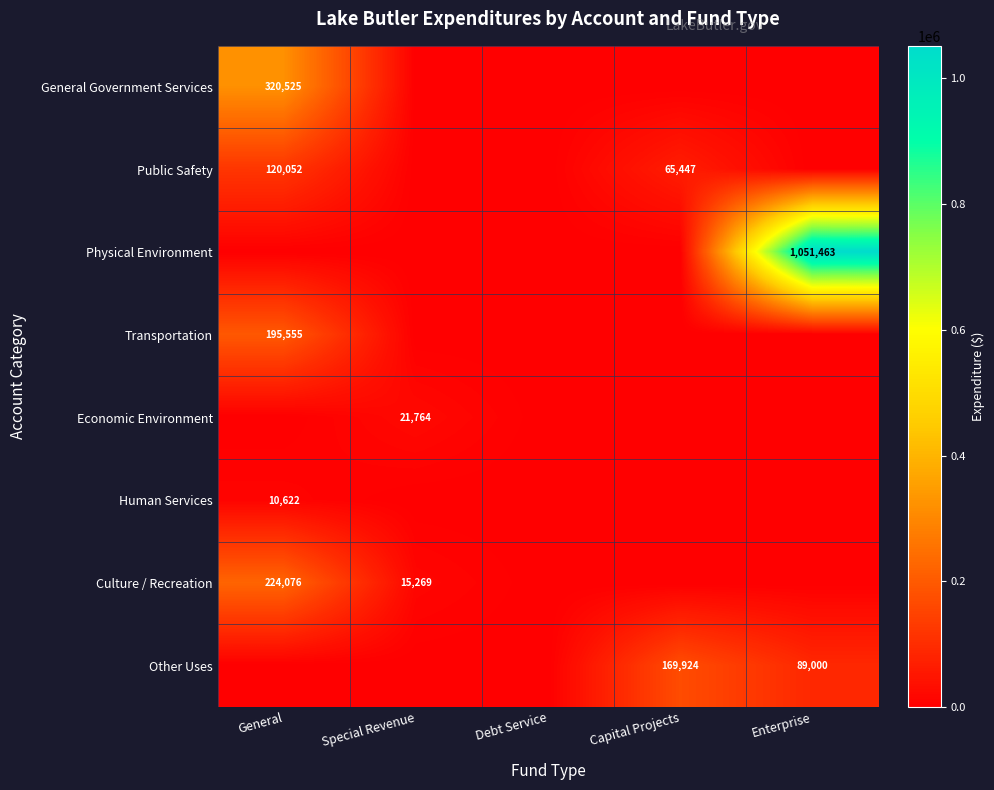

Between General and Special Revenue, which is larger?

General